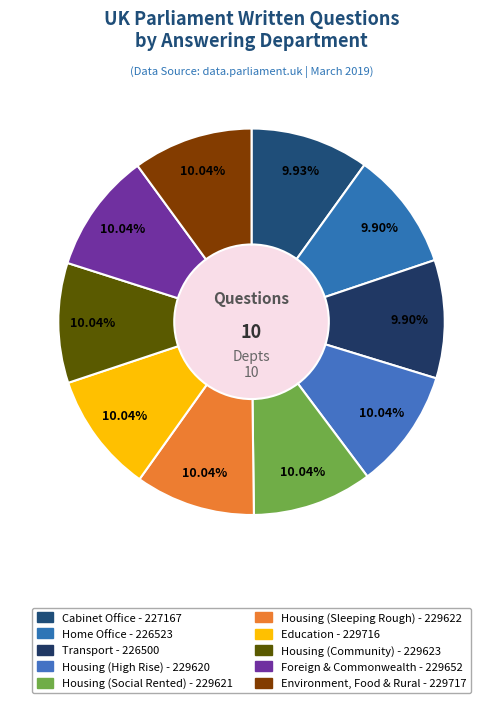

To the nearest percent, what portion does Environment, Food & Rural represent?

10%